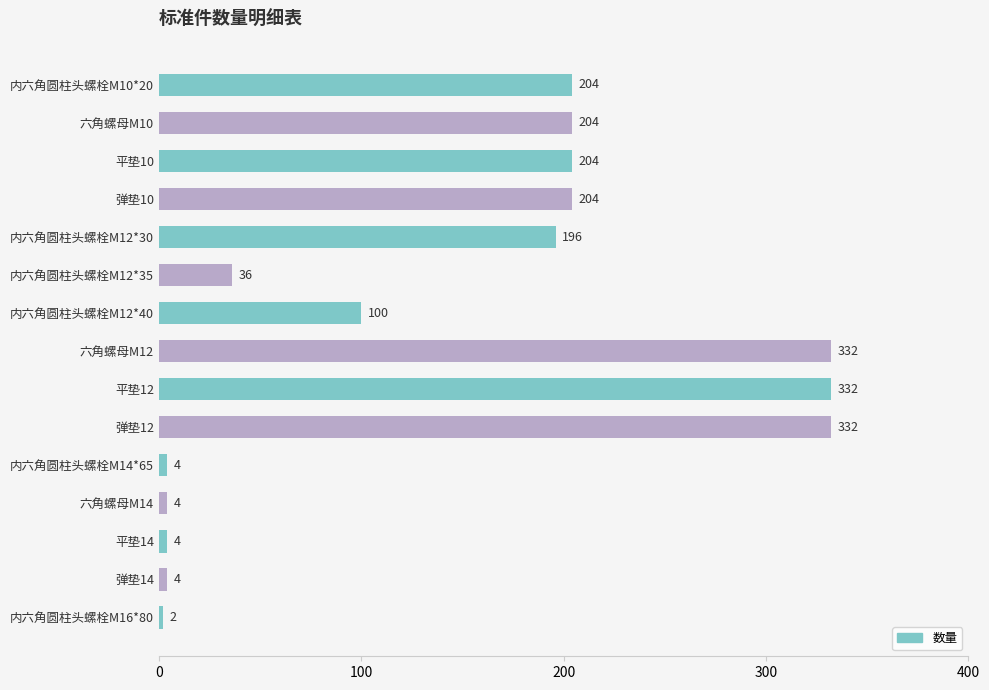

What is the minimum value shown in the chart?

2